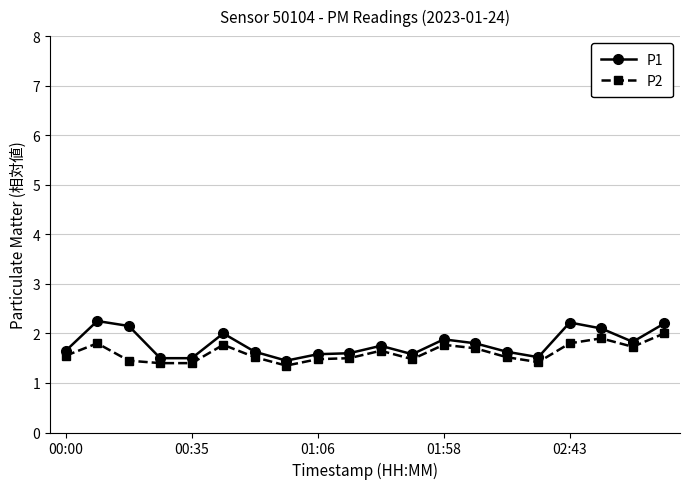

True or false: P2 and P1 intersect in this chart.

False